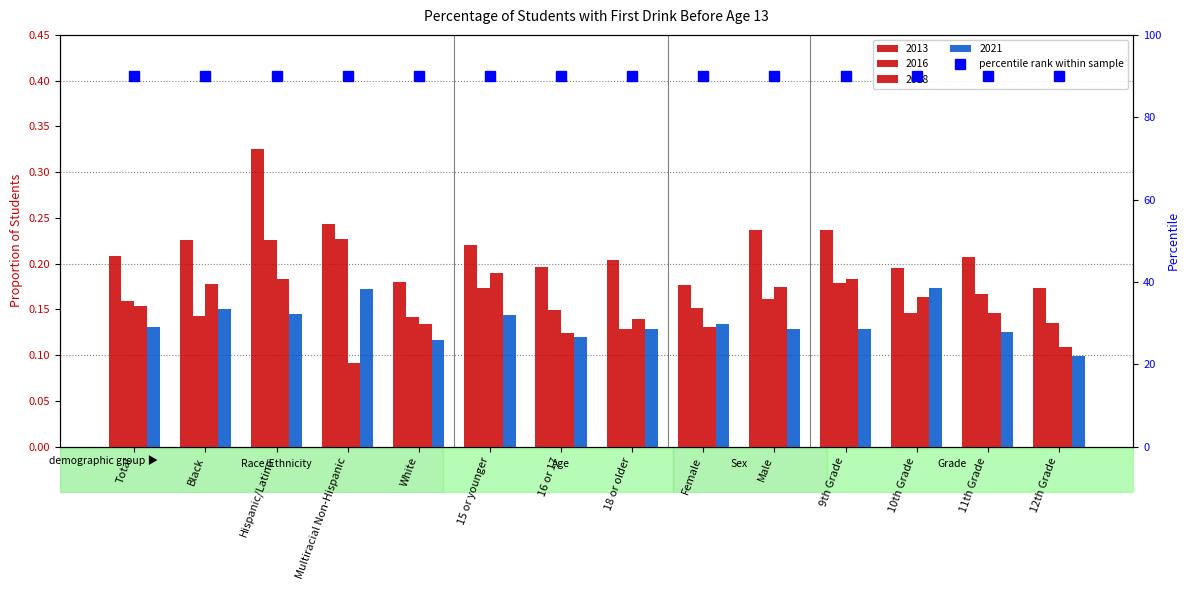

Reading left to right, transcribe all the data shown in this chart.

2013: 0.2	0.2	0.3	0.2	0.2	0.2	0.2	0.2	0.2	0.2	0.2	0.2	0.2	0.2
2016: 0.2	0.1	0.2	0.2	0.1	0.2	0.1	0.1	0.2	0.2	0.2	0.1	0.2	0.1
2018: 0.2	0.2	0.2	0.1	0.1	0.2	0.1	0.1	0.1	0.2	0.2	0.2	0.1	0.1
2021: 0.1	0.1	0.1	0.2	0.1	0.1	0.1	0.1	0.1	0.1	0.1	0.2	0.1	0.1